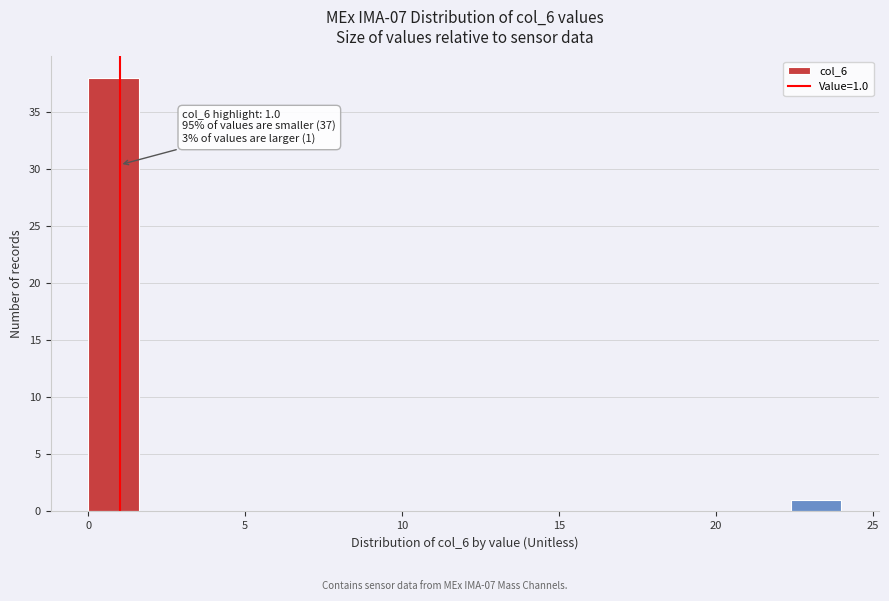

Read against the x-axis, roughly where is the centre of the tallest bar?

1.0